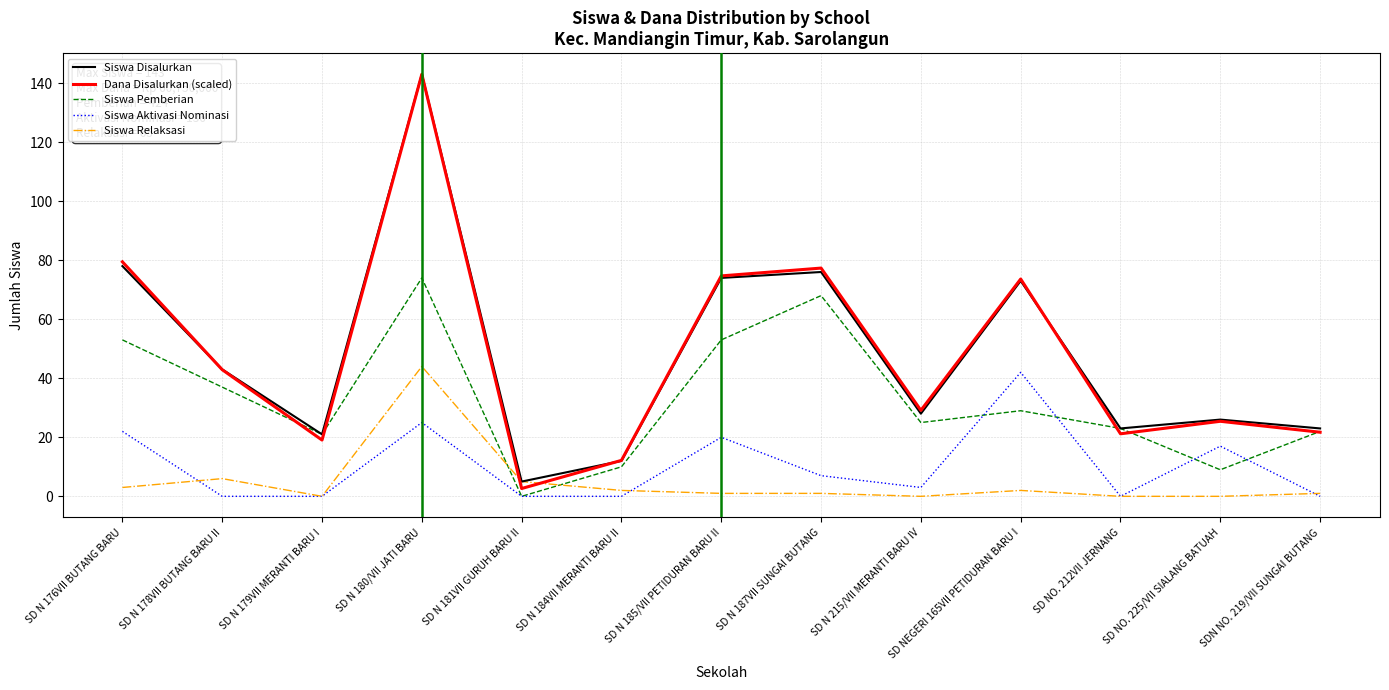

What are all the series names shown in the legend?

Siswa Disalurkan, Dana Disalurkan (scaled), Siswa Pemberian, Siswa Aktivasi Nominasi, Siswa Relaksasi